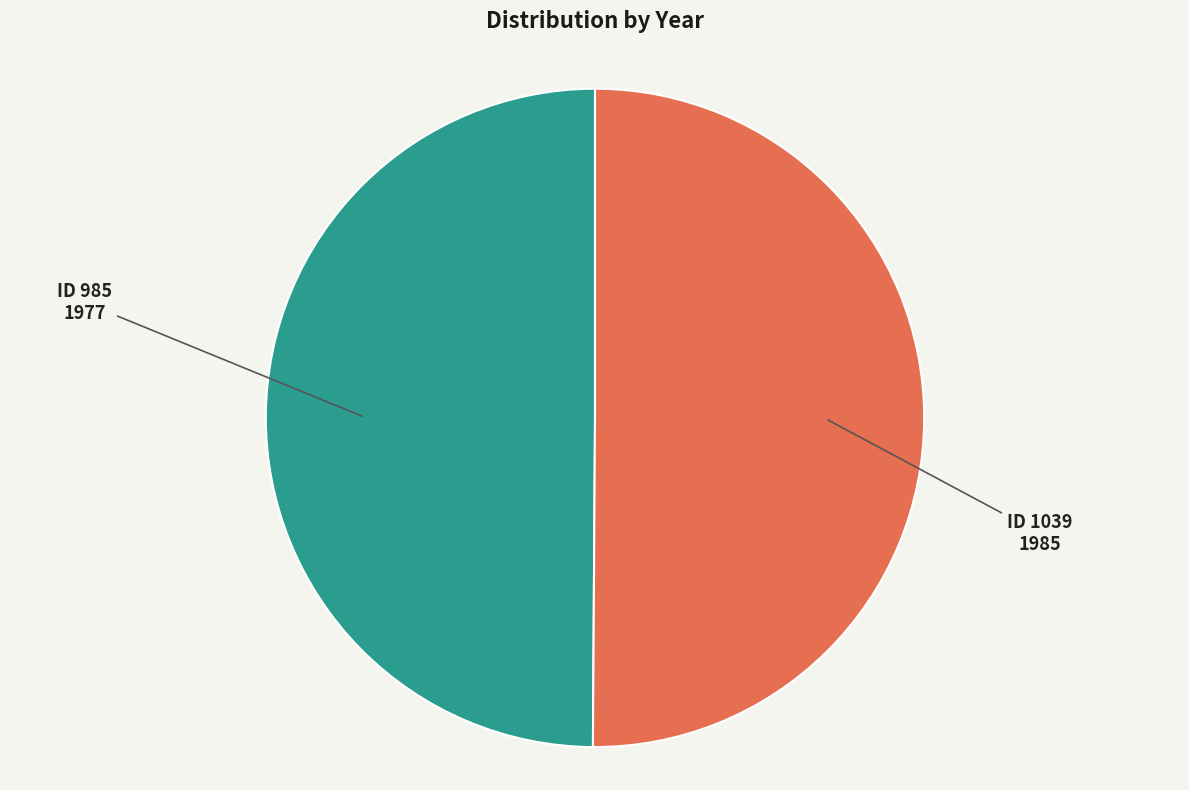

How many slices are in this pie chart?

2